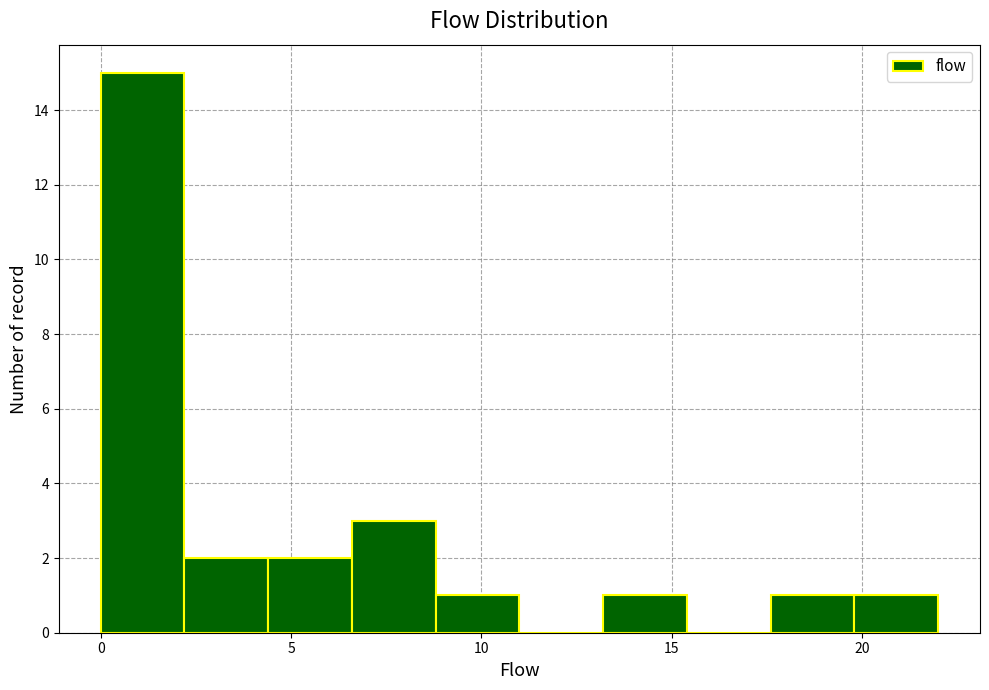

Which range on the x-axis has the tallest bar?

0.0 to 2.2